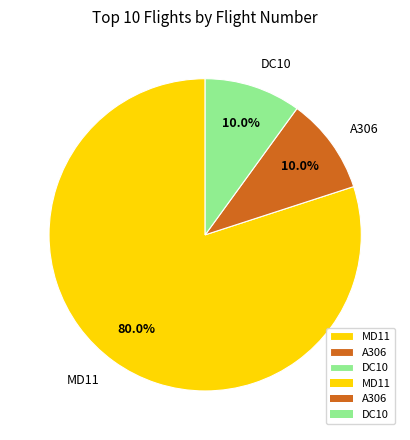

To the nearest percent, what is the difference between the largest and smallest slice percentages?

70%